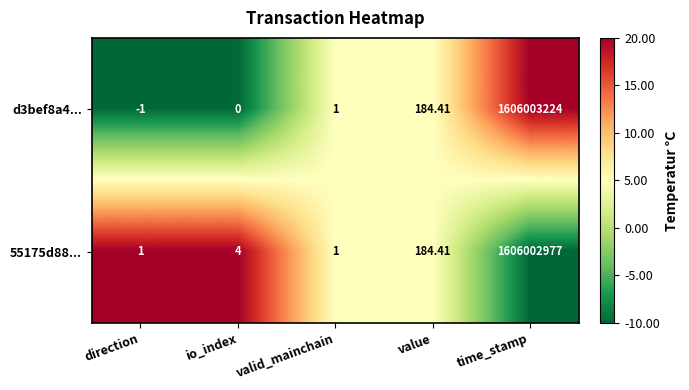

Which category has the highest value across all series?

time_stamp